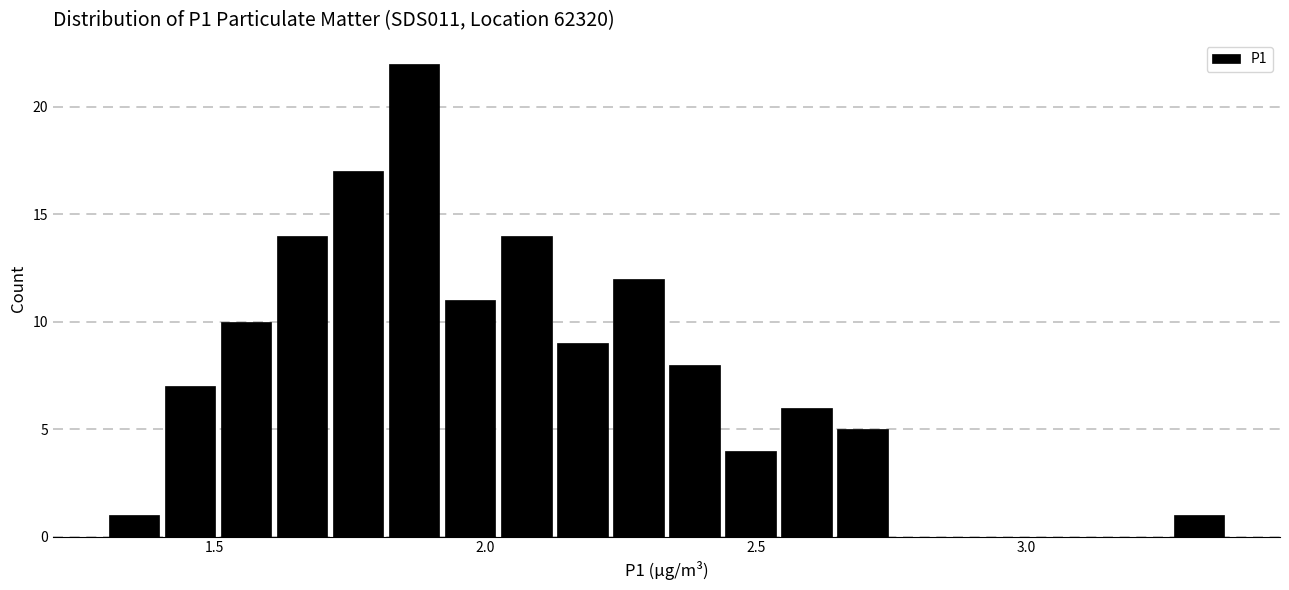

Read against the x-axis, roughly where is the centre of the tallest bar?

1.85